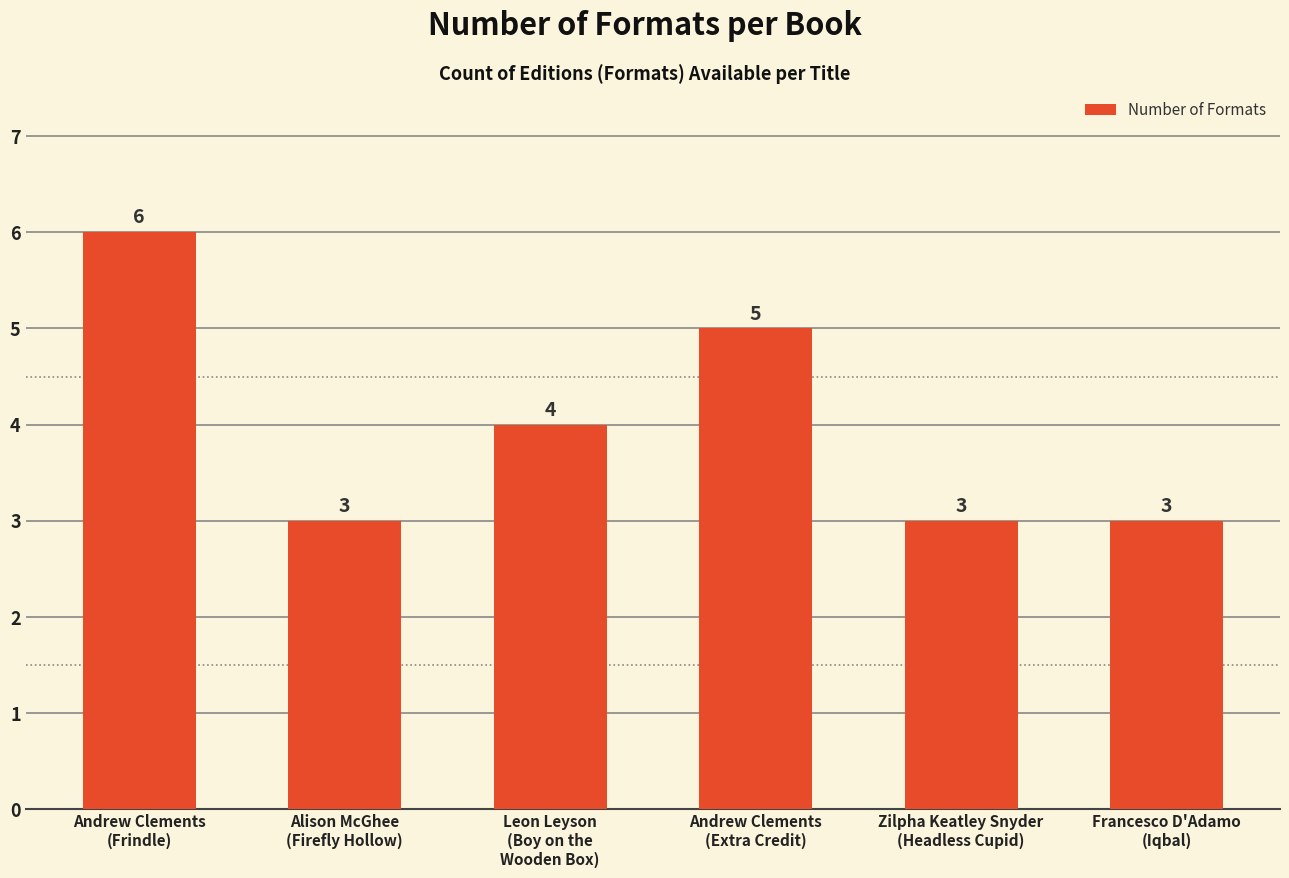

What is the approximate value at Francesco D'Adamo
(Iqbal)?

3